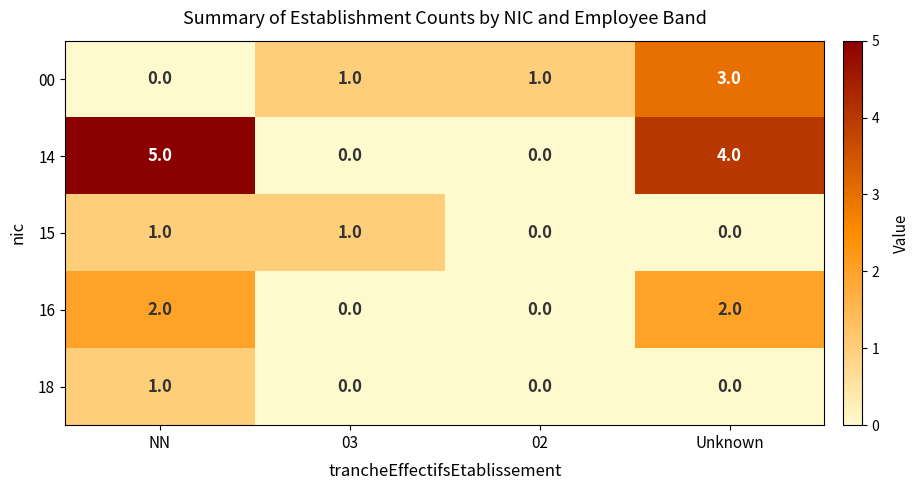

The value of 16 at NN is 2. True or false?

True